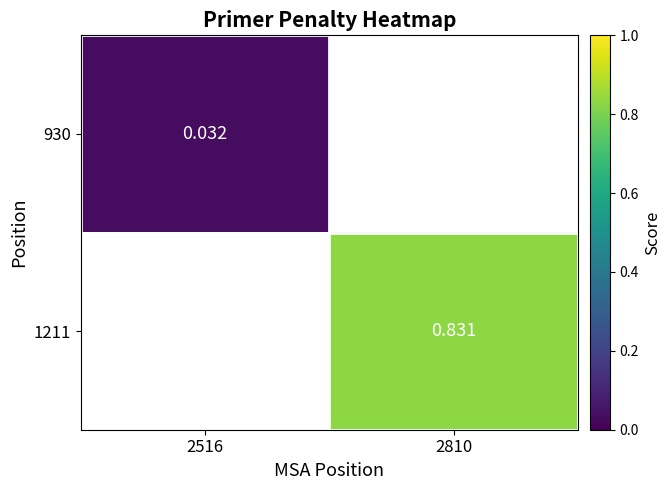

The 930 series shows 0.0 at 2516. True or false?

True